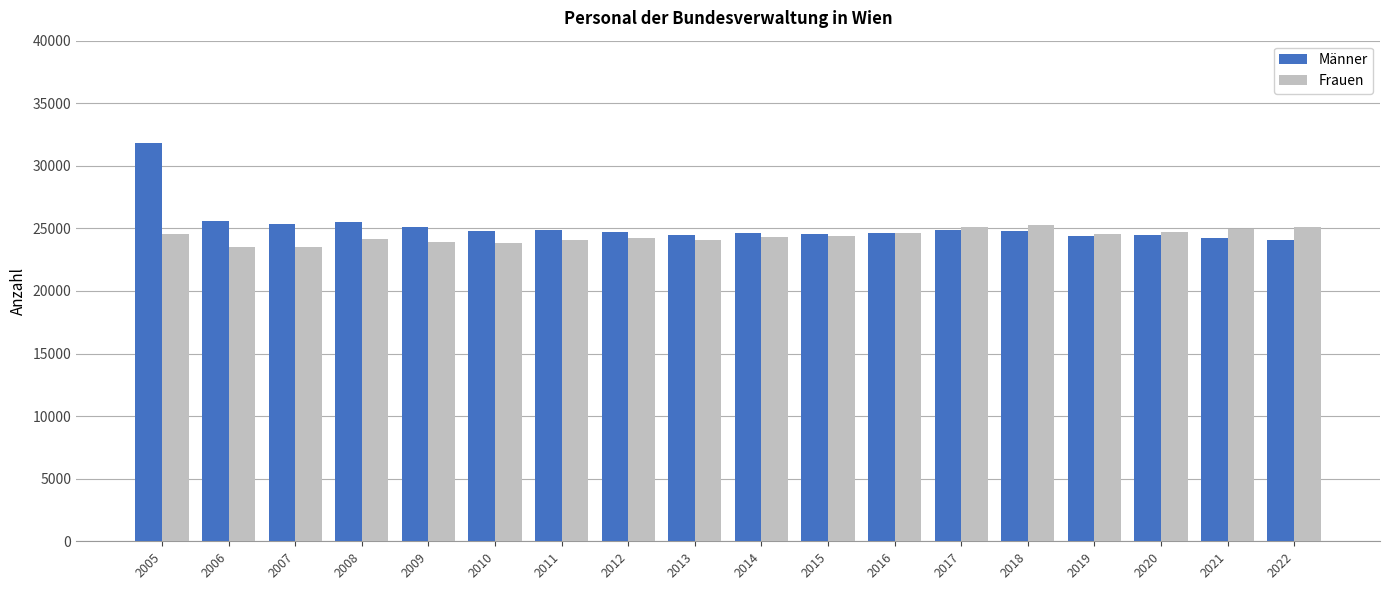

True or false: Frauen has a value of 5394 at 2019.

False